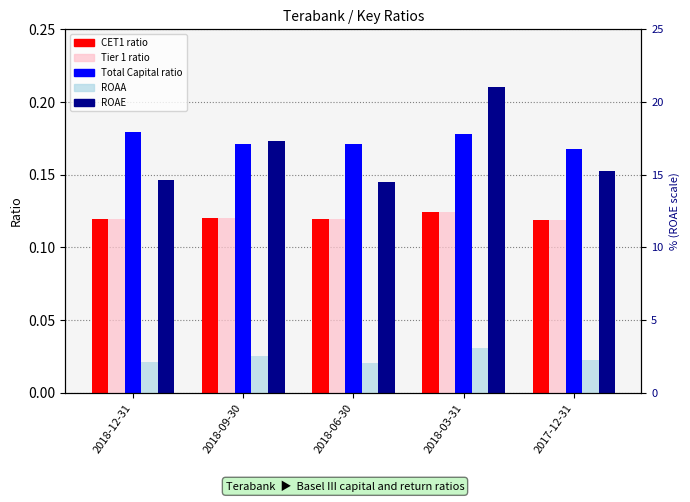

What is the value of the ROAE bar at the 1st from the left?

0.1